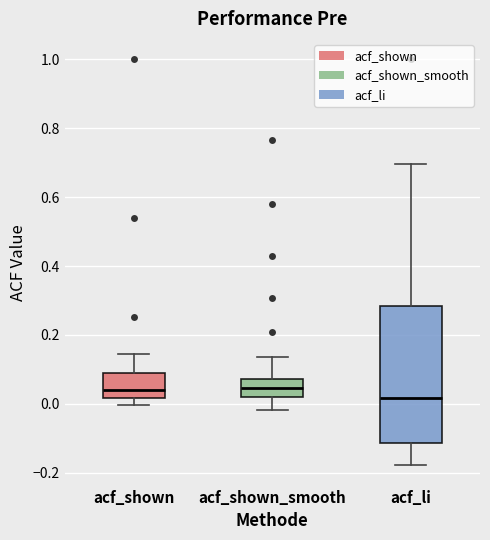

Reading left to right, read every box against the y-axis: the position of its median line, the range the box covers, and the ends of its whiskers. The values are not printed on the chart, so give them approximately, as read against the axis.

acf_shown: median 0.04, box 0.02 to 0.08, whiskers 0.00 to 0.14
acf_shown_smooth: median 0.04, box 0.02 to 0.08, whiskers -0.02 to 0.14
acf_li: median 0.02, box -0.12 to 0.28, whiskers -0.18 to 0.70